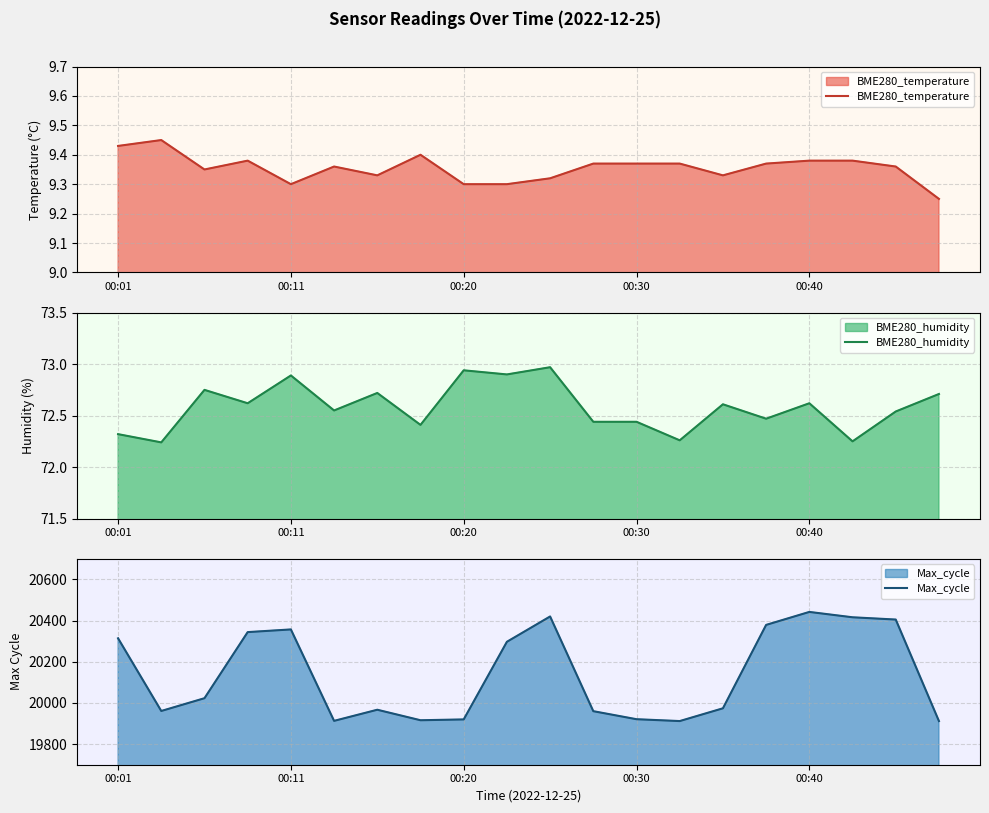

True or false: Max_cycle and BME280_humidity intersect in this chart.

False